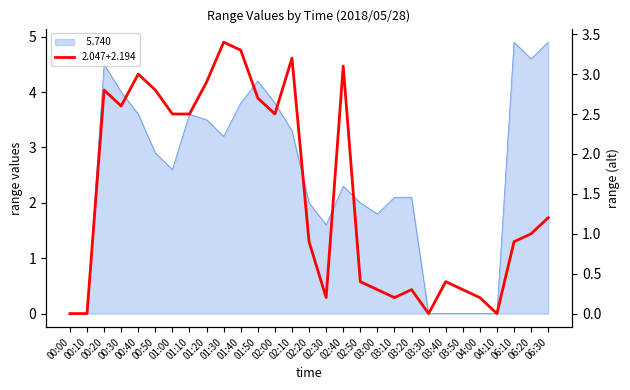

Is it true that the value at 04:00 is 0.2?

True